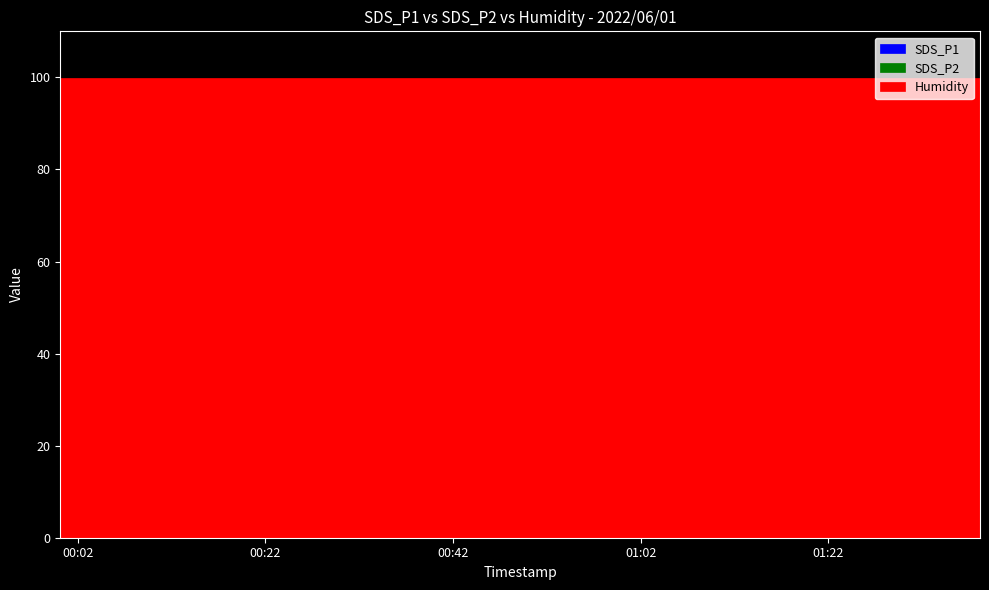

What is the difference between the SDS_P1 values at 2022/06/01 01:09:31 and 2022/06/01 01:38:09?

3.2